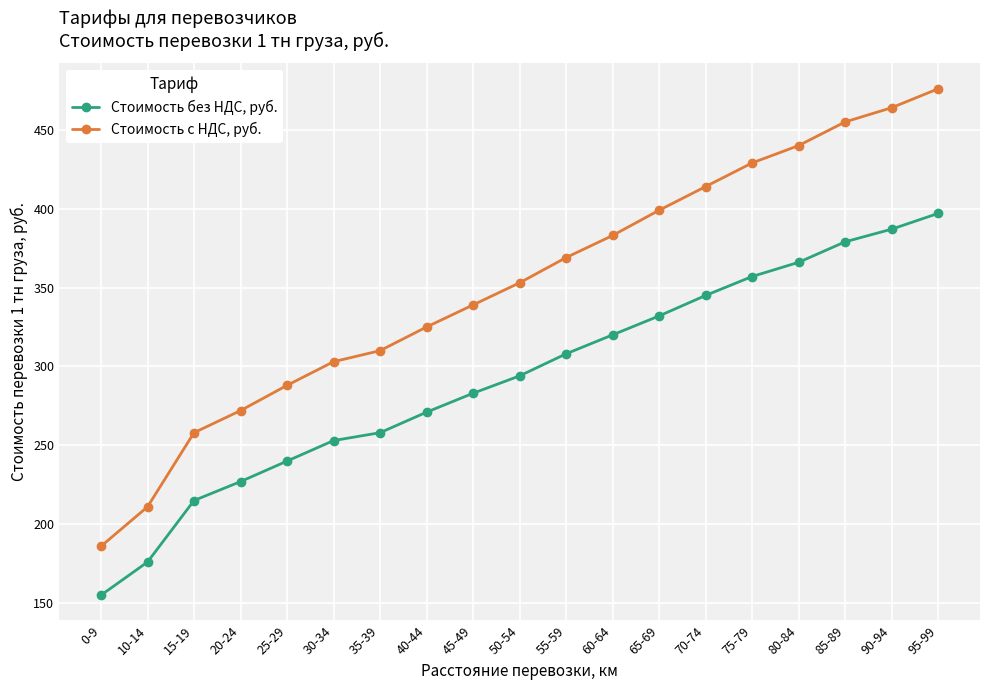

Reading left to right, list all the values displayed in this chart.

Стоимость без НДС, руб.: 0-9=155	10-14=176	15-19=215	20-24=227	25-29=240	30-34=253	35-39=258	40-44=271	45-49=283	50-54=294	55-59=308	60-64=320	65-69=332	70-74=345	75-79=357	80-84=366	85-89=379	90-94=387	95-99=397
Стоимость с НДС, руб.: 0-9=186	10-14=211	15-19=258	20-24=272	25-29=288	30-34=303	35-39=310	40-44=325	45-49=339	50-54=353	55-59=369	60-64=383	65-69=399	70-74=414	75-79=429	80-84=440	85-89=455	90-94=464	95-99=476